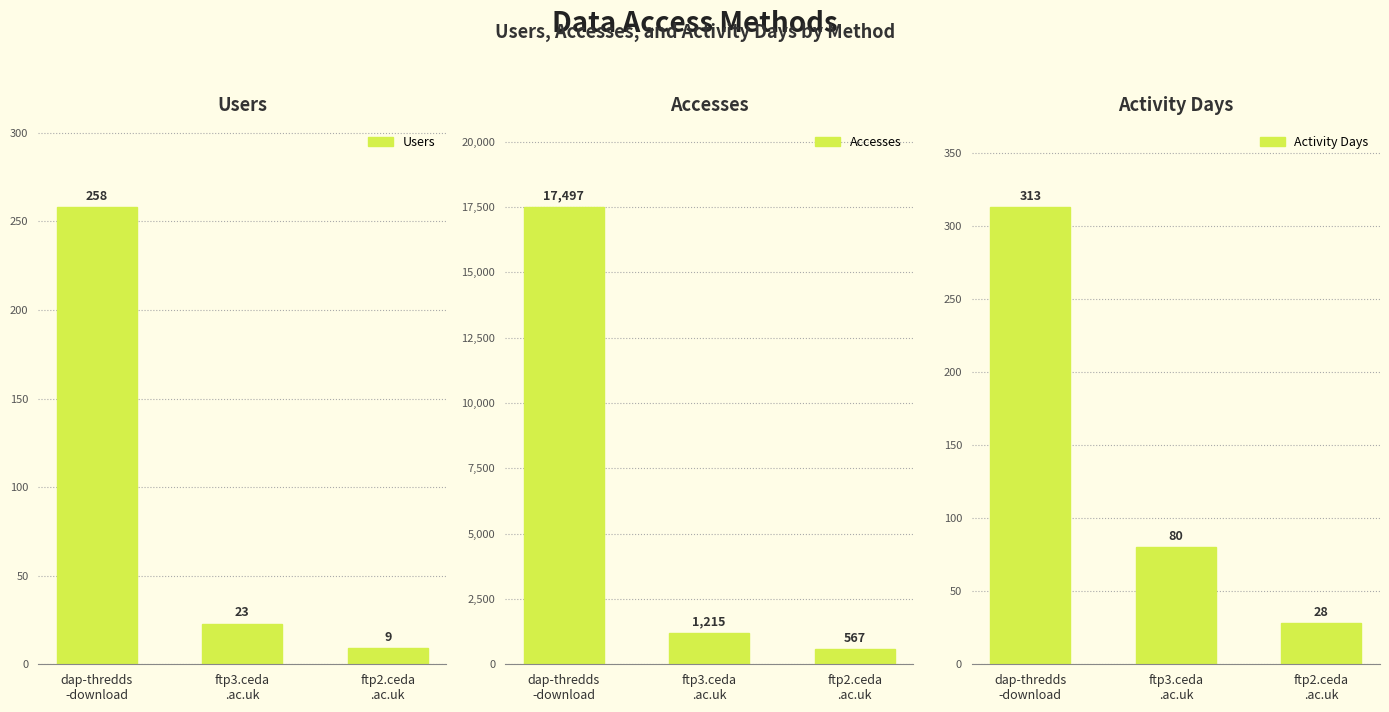

Count the Activity Days values in the range 28 to 313.

3